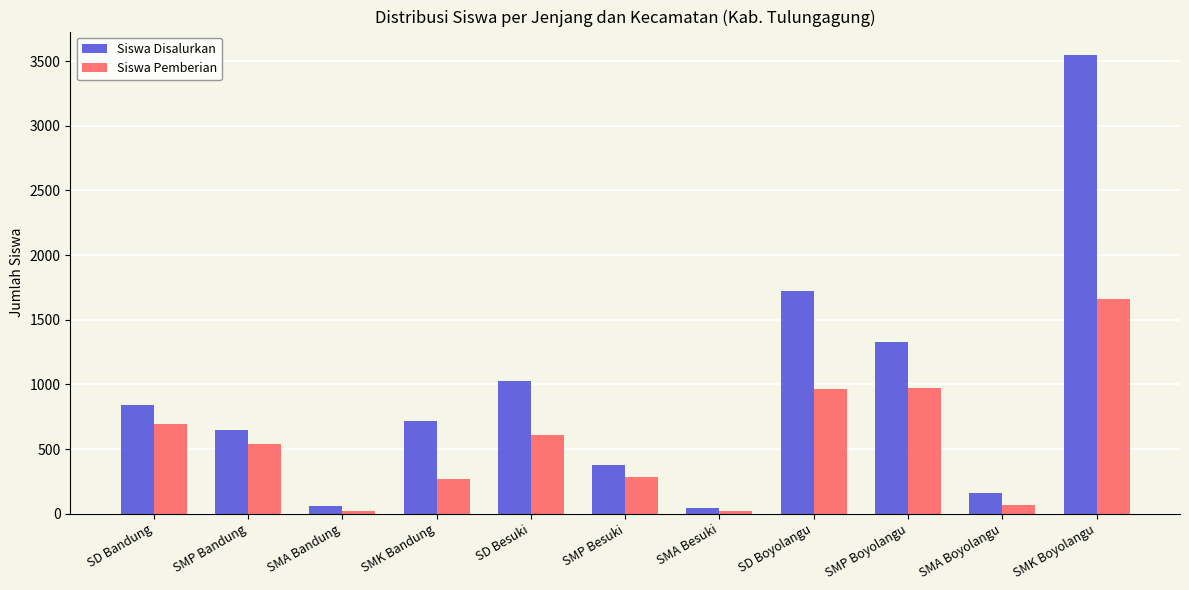

What is the difference between the maximum and second lowest values in the Siswa Pemberian series?

1636